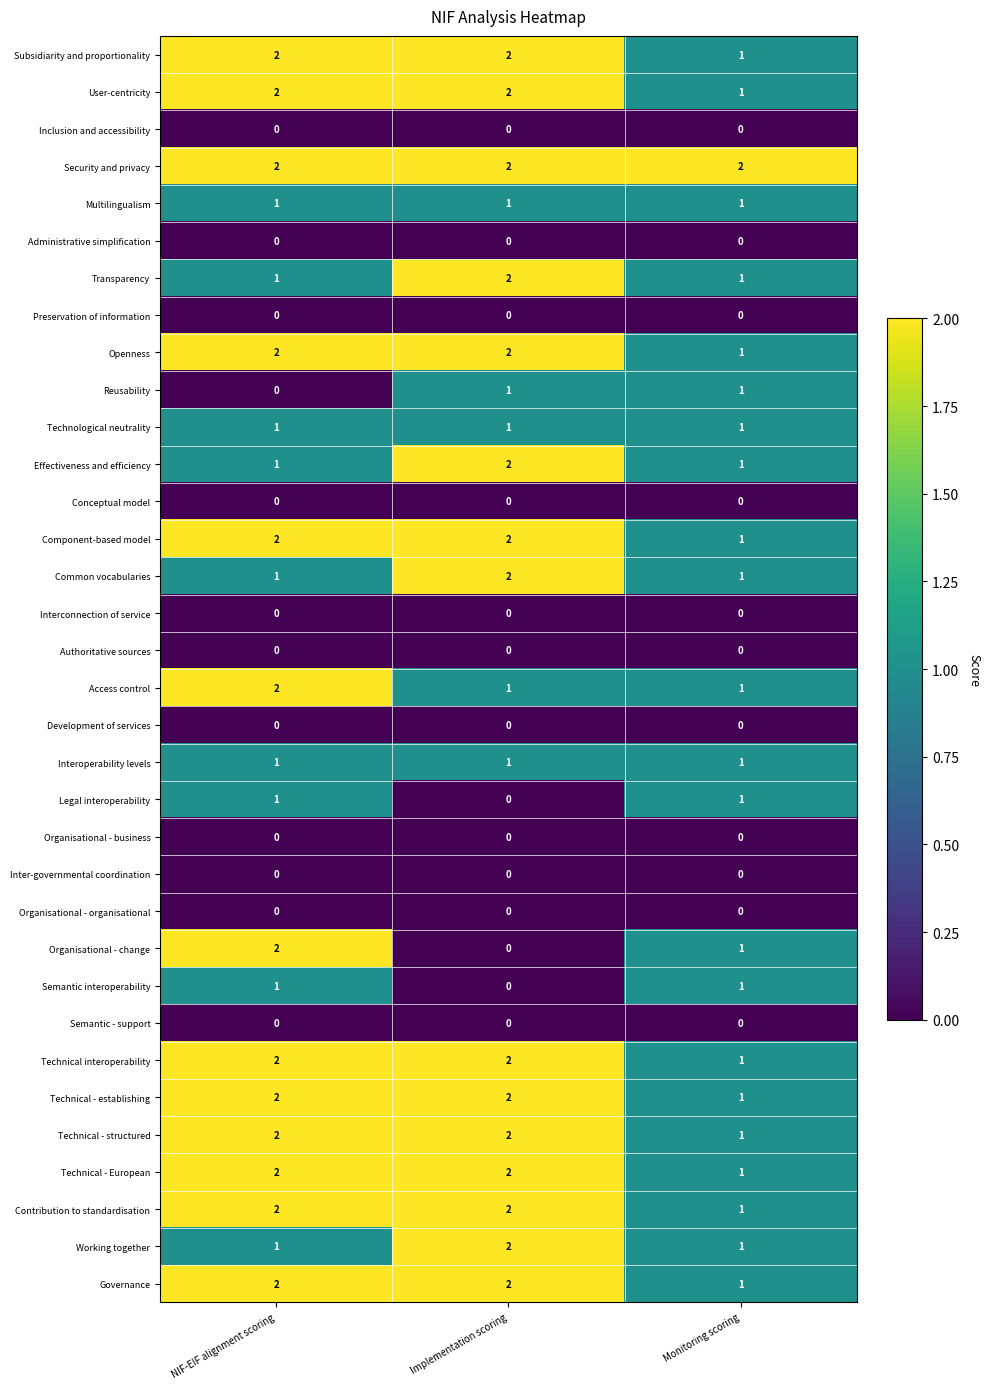

What is the total value across all series at NIF-EIF alignment scoring?

35